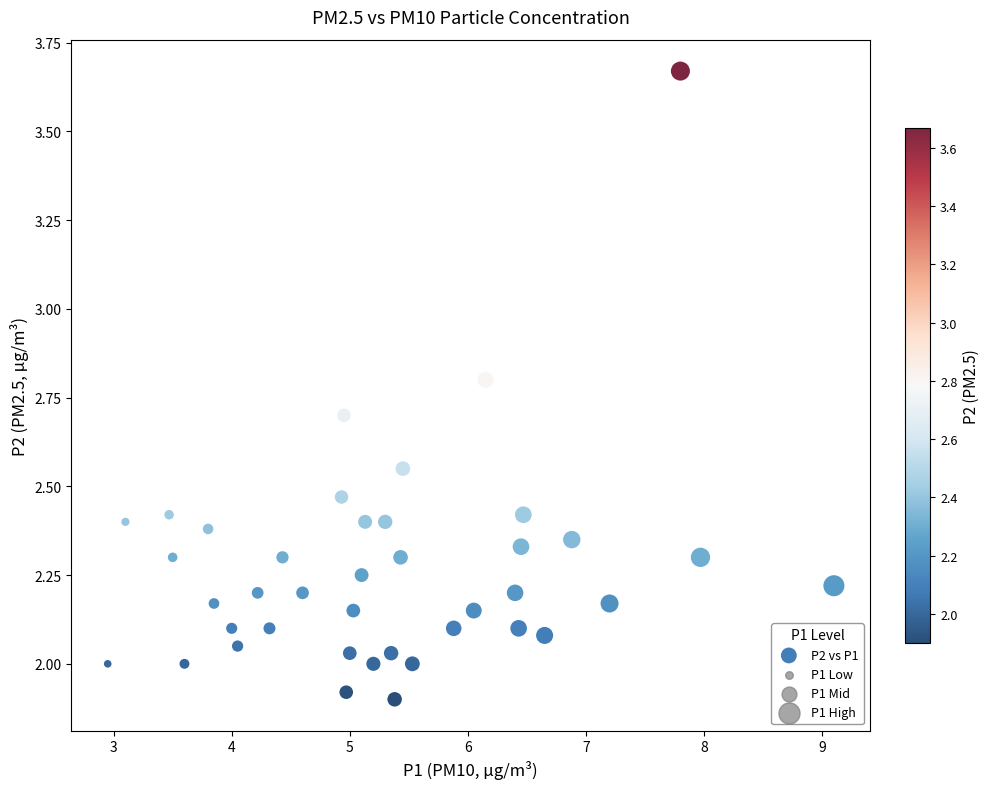

What is the range of X values (max minus min)?

6.1